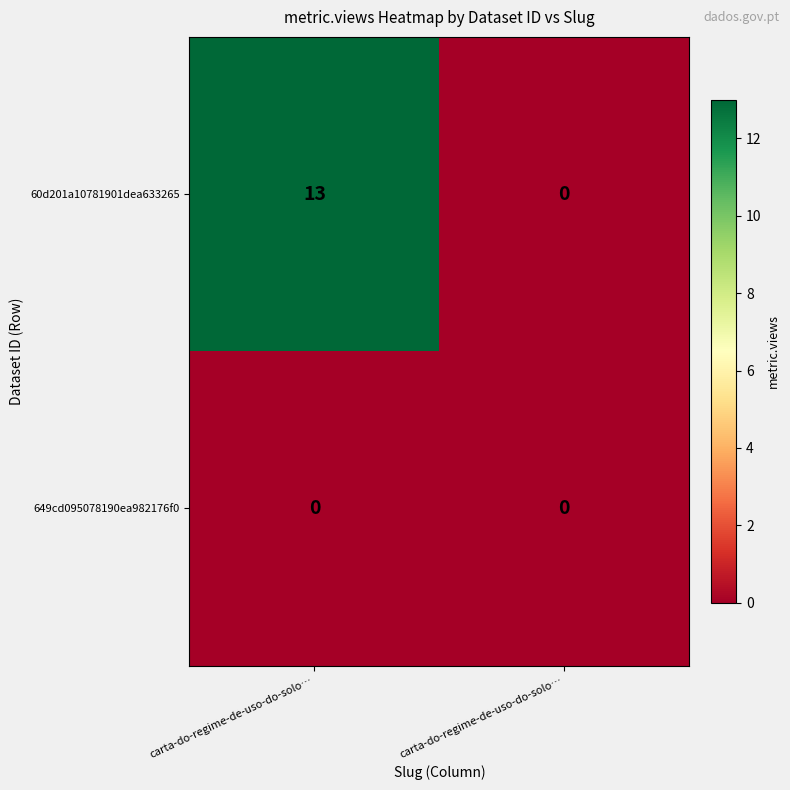

Between carta-do-regime-de-uso-do-solo… and carta-do-regime-de-uso-do-solo…, which series saw the biggest shift?

60d201a10781901dea633265